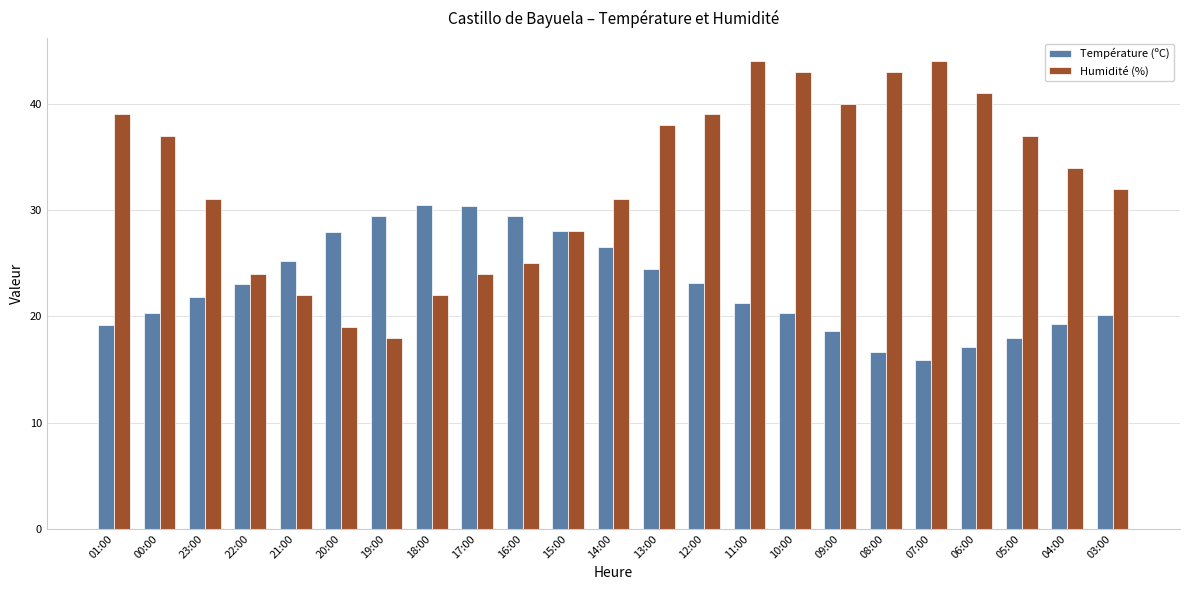

How many data points in Température (ºC) are less than 21?

10